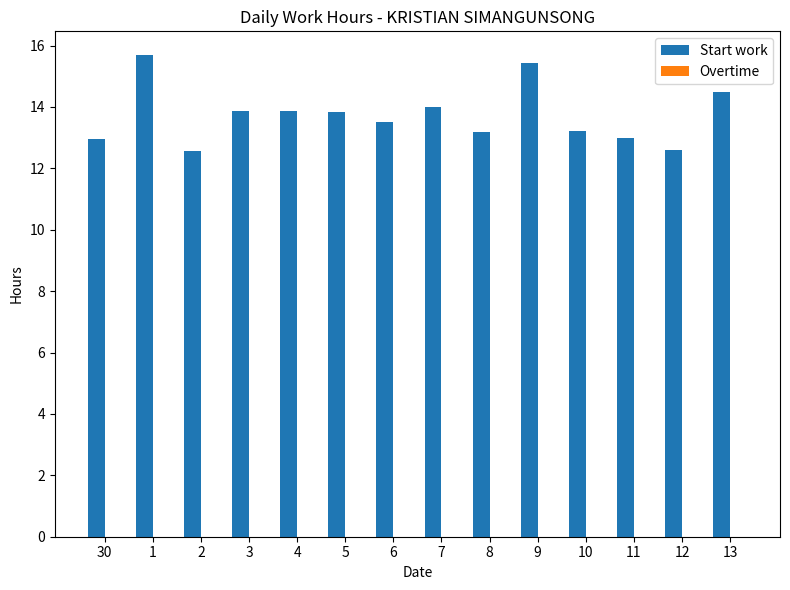

What is the maximum value shown in the chart?

15.7